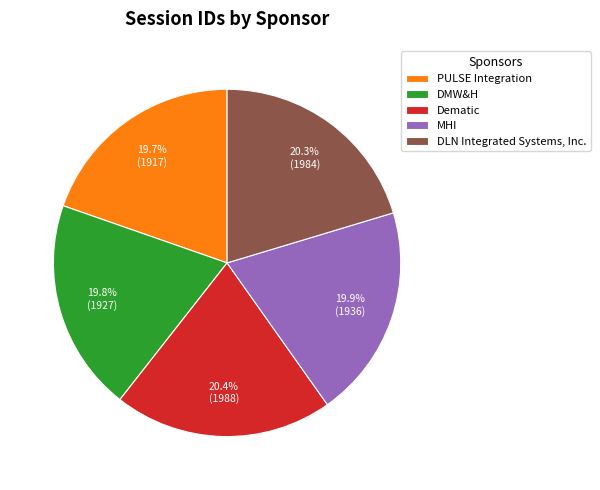

What percentage is NOT represented by PULSE Integration?

80.3%